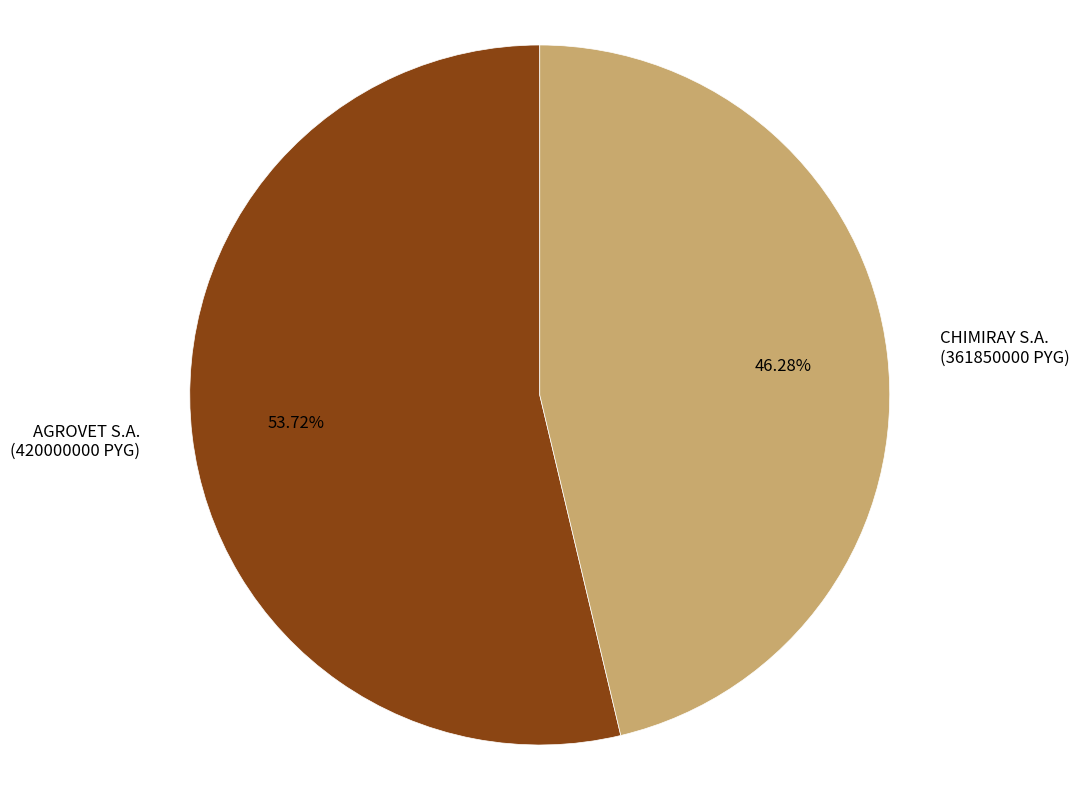

Which slice represents more than half of the pie?

AGROVET S.A.